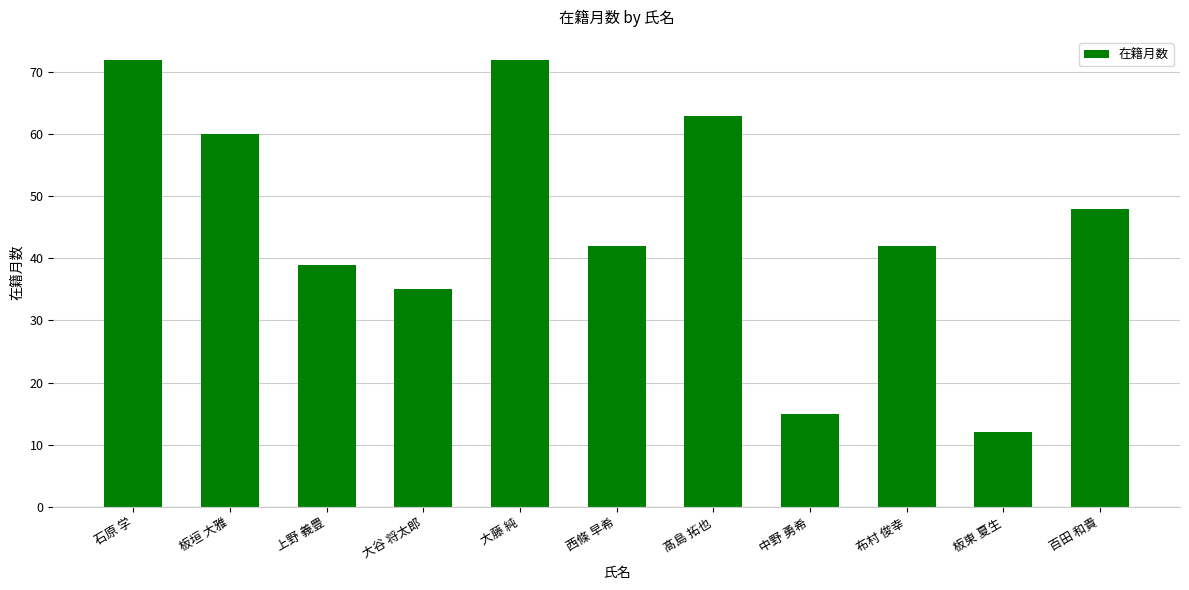

At which label does the data first exceed 42?

石原 学